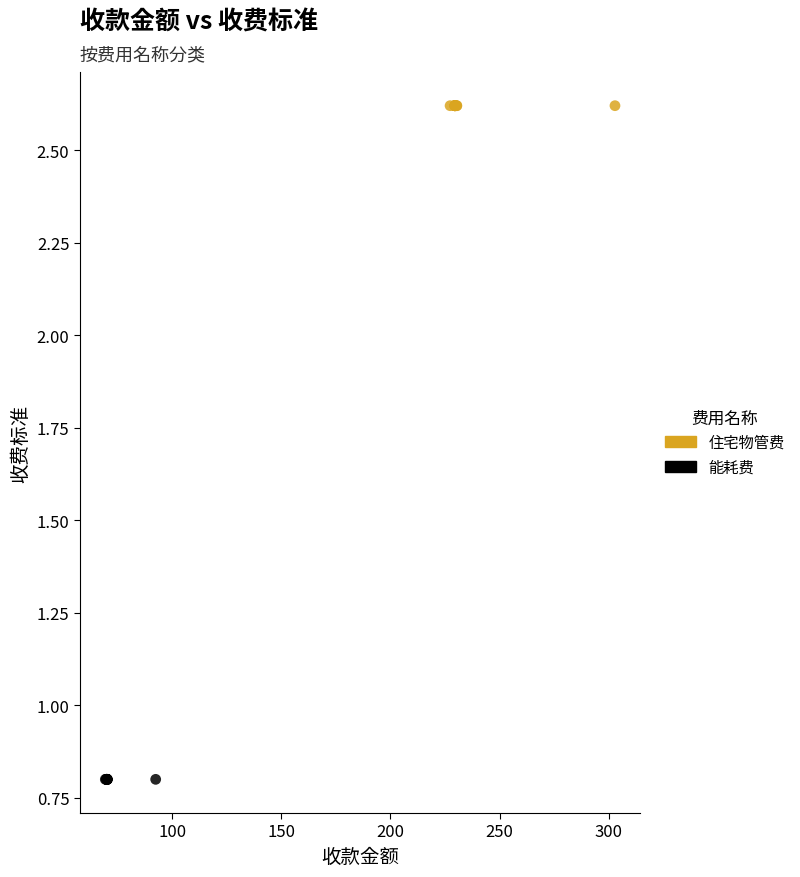

Which series contains the highest Y value?

住宅物管费